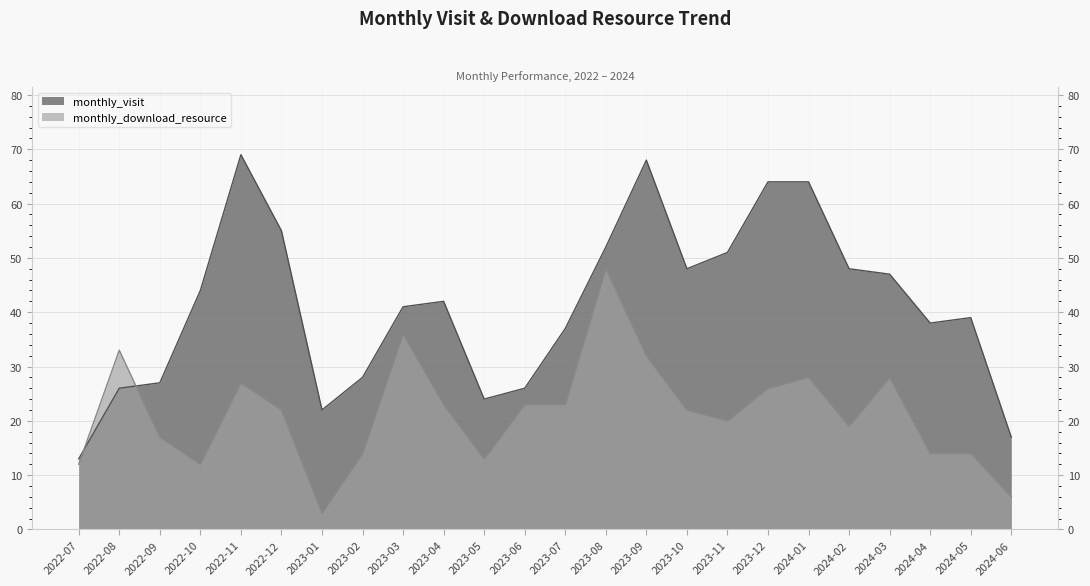

List the labels in order of monthly_visit value, smallest first.

2022-07, 2024-06, 2023-01, 2023-05, 2022-08, 2023-06, 2022-09, 2023-02, 2023-07, 2024-04, 2024-05, 2023-03, 2023-04, 2022-10, 2024-03, 2023-10, 2024-02, 2023-11, 2023-08, 2022-12, 2023-12, 2024-01, 2023-09, 2022-11